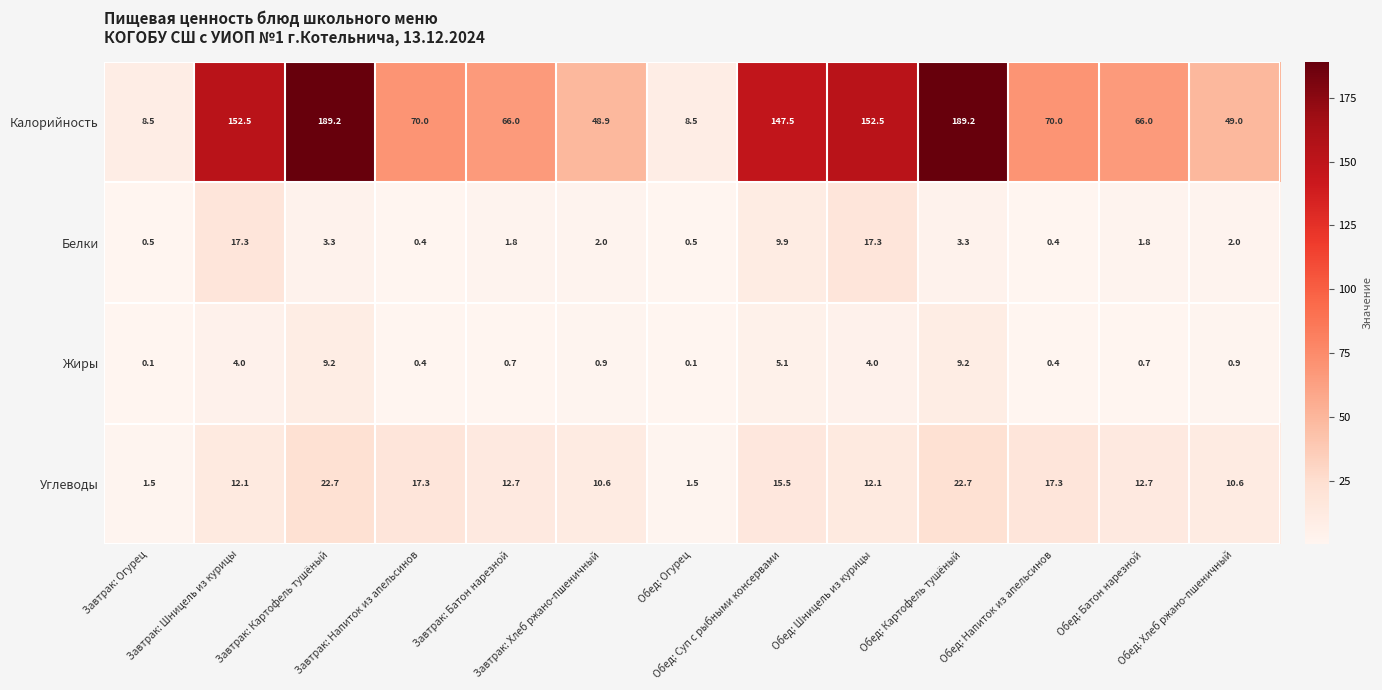

How many categories are shown in the chart?

13